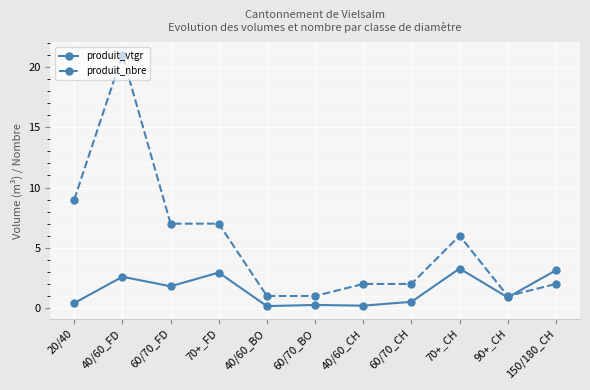

What position from the right is 70+_FD?

8